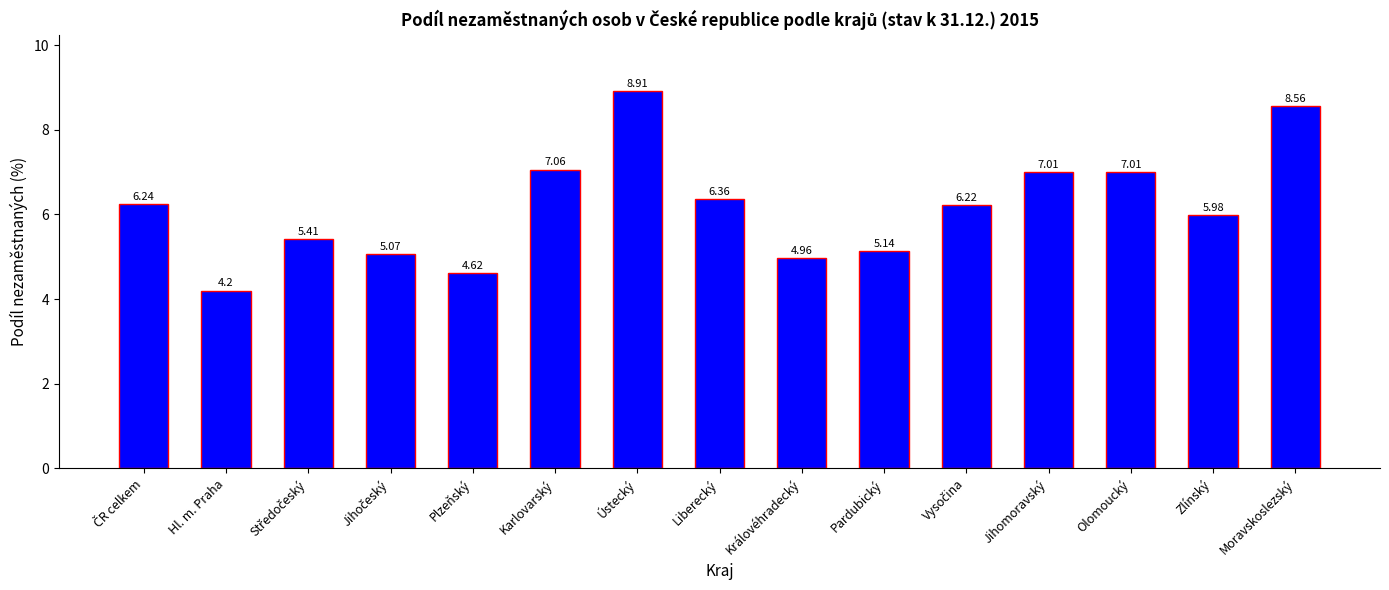

What is the sum of all values?

92.8